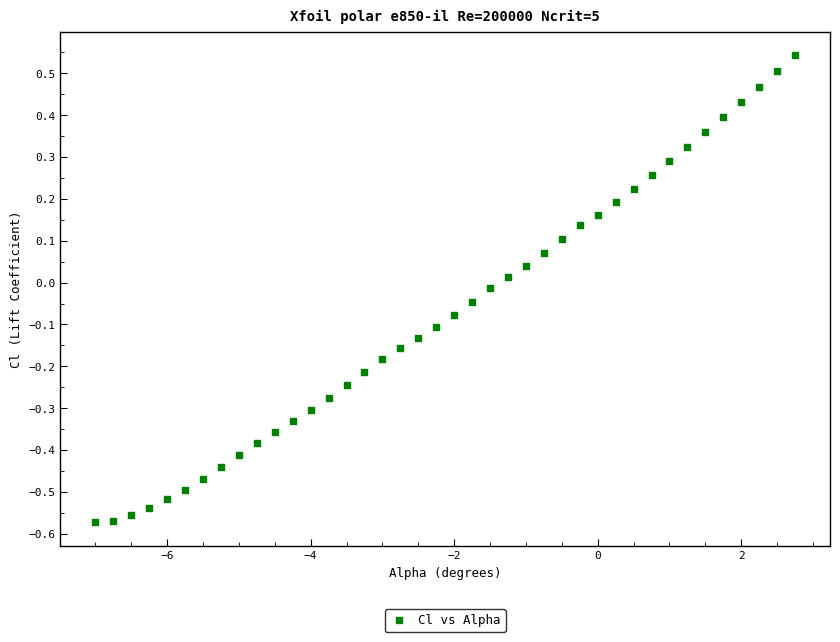

What is the range of Y values (max minus min)?

1.1